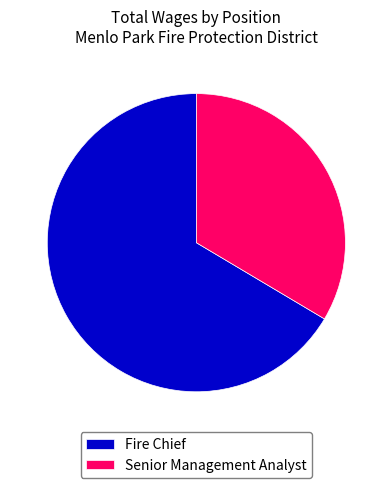

True or false: Fire Chief accounts for 57% of the total.

False